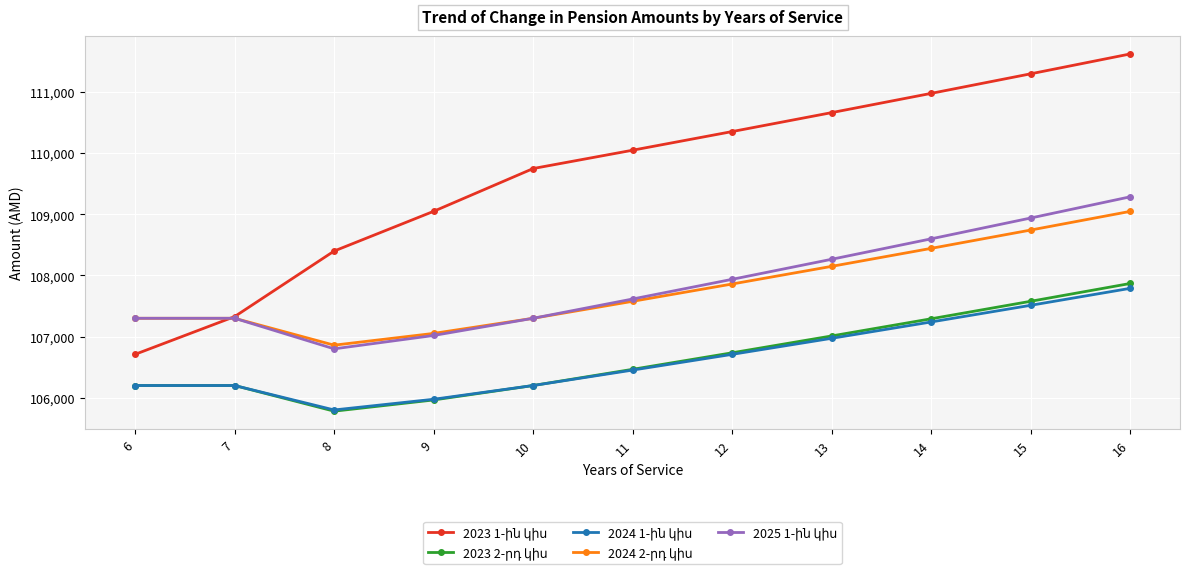

What is the minimum value shown in the chart?

105780.0